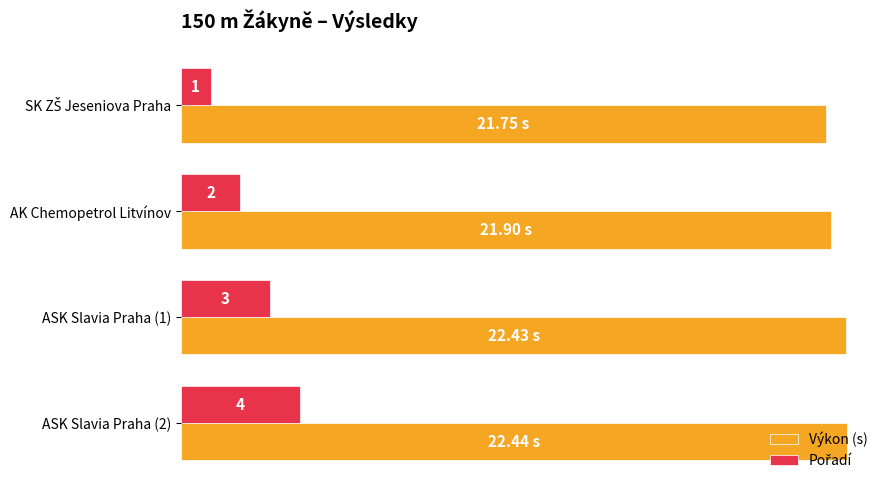

At which category is the sum across all series the highest?

ASK Slavia Praha (2)